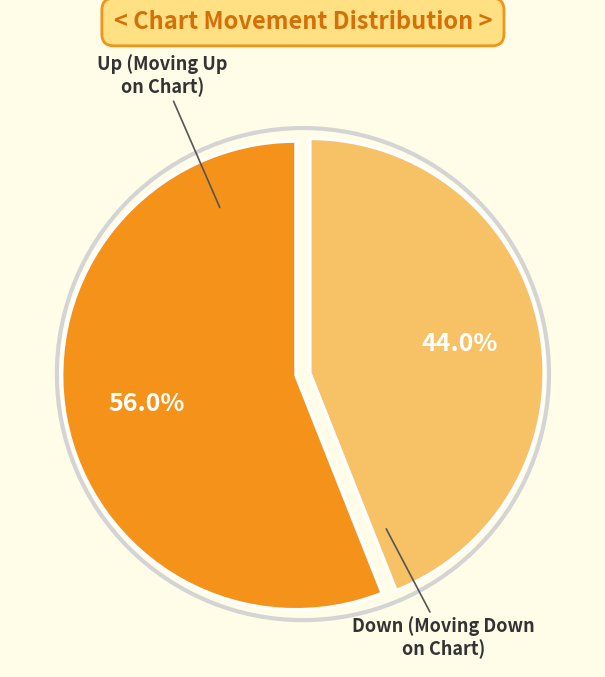

To the nearest percent, what portion does Down represent?

44%